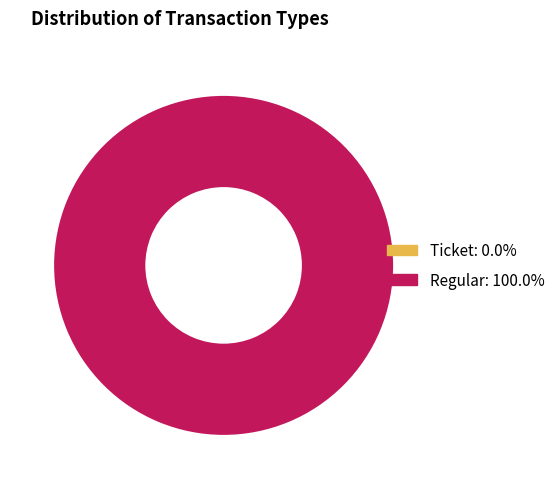

Combined, do Ticket (io_index: 0) and Regular (io_index: 7) account for over 50%?

Yes